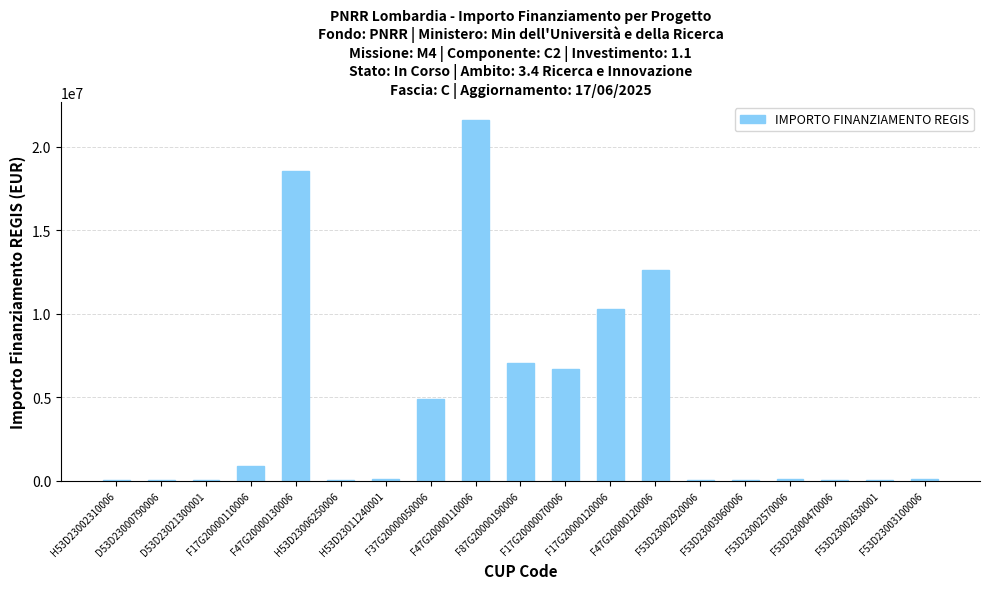

What is the sum of all values?

83092981.3